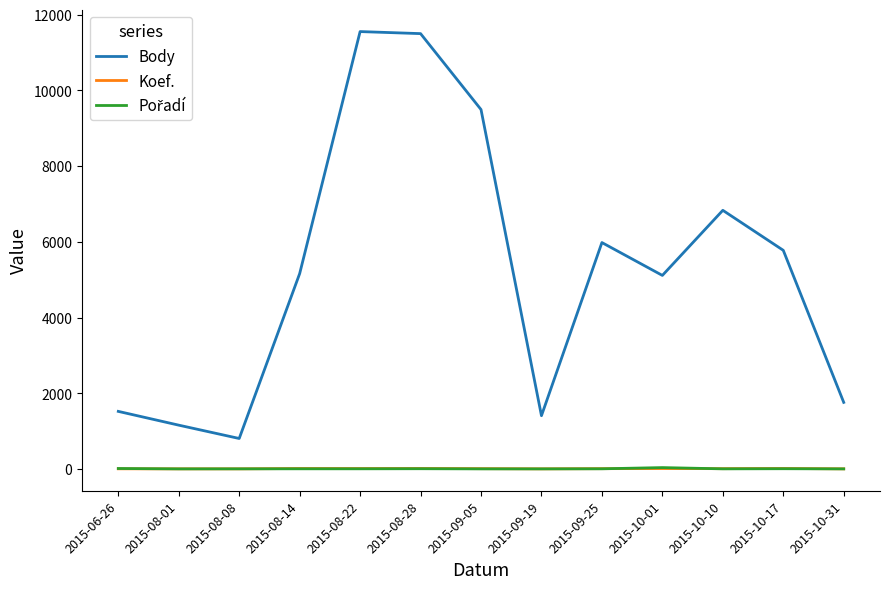

Which series has the largest total across all categories?

Body